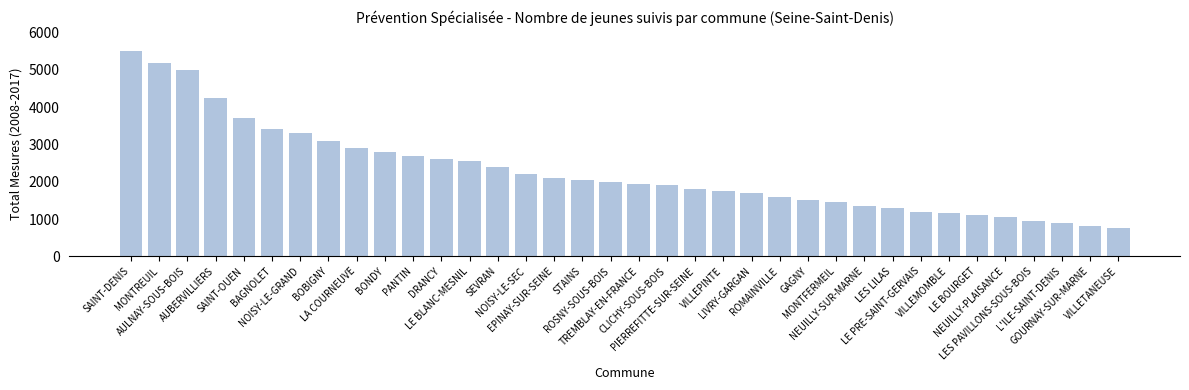

Reading left to right, extract all data points from this chart.

SAINT-DENIS=5500	MONTREUIL=5200	AULNAY-SOUS-BOIS=4995	AUBERVILLIERS=4247	SAINT-OUEN=3700	BAGNOLET=3422	NOISY-LE-GRAND=3300	BOBIGNY=3100	LA COURNEUVE=2900	BONDY=2800	PANTIN=2700	DRANCY=2600	LE BLANC-MESNIL=2561	SEVRAN=2400	NOISY-LE-SEC=2200	EPINAY-SUR-SEINE=2100	STAINS=2050	ROSNY-SOUS-BOIS=2000	TREMBLAY-EN-FRANCE=1950	CLICHY-SOUS-BOIS=1900	PIERREFITTE-SUR-SEINE=1800	VILLEPINTE=1750	LIVRY-GARGAN=1700	ROMAINVILLE=1600	GAGNY=1500	MONTFERMEIL=1450	NEUILLY-SUR-MARNE=1350	LES LILAS=1300	LE PRE-SAINT-GERVAIS=1200	VILLEMOMBLE=1150	LE BOURGET=1100	NEUILLY-PLAISANCE=1050	LES PAVILLONS-SOUS-BOIS=950	L'ILE-SAINT-DENIS=900	GOURNAY-SUR-MARNE=800	VILLETANEUSE=750